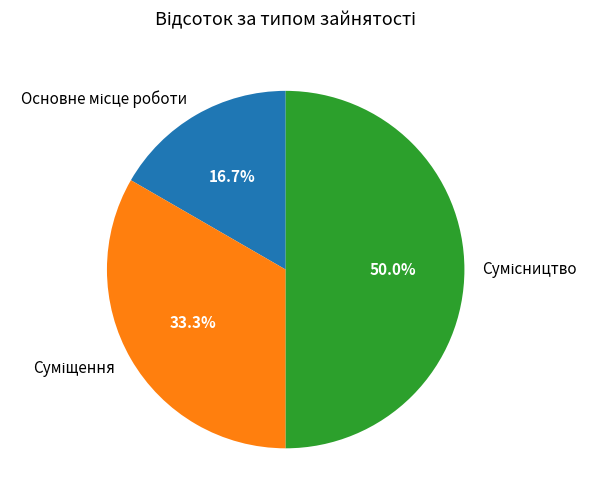

The Суміщення slice represents 23% of the pie. True or false?

False